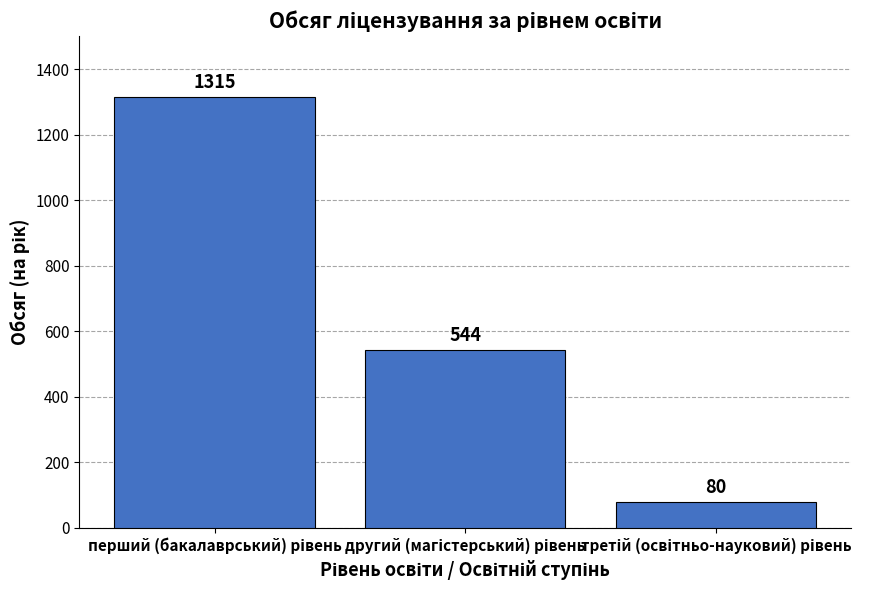

What is the greatest value displayed?

1315